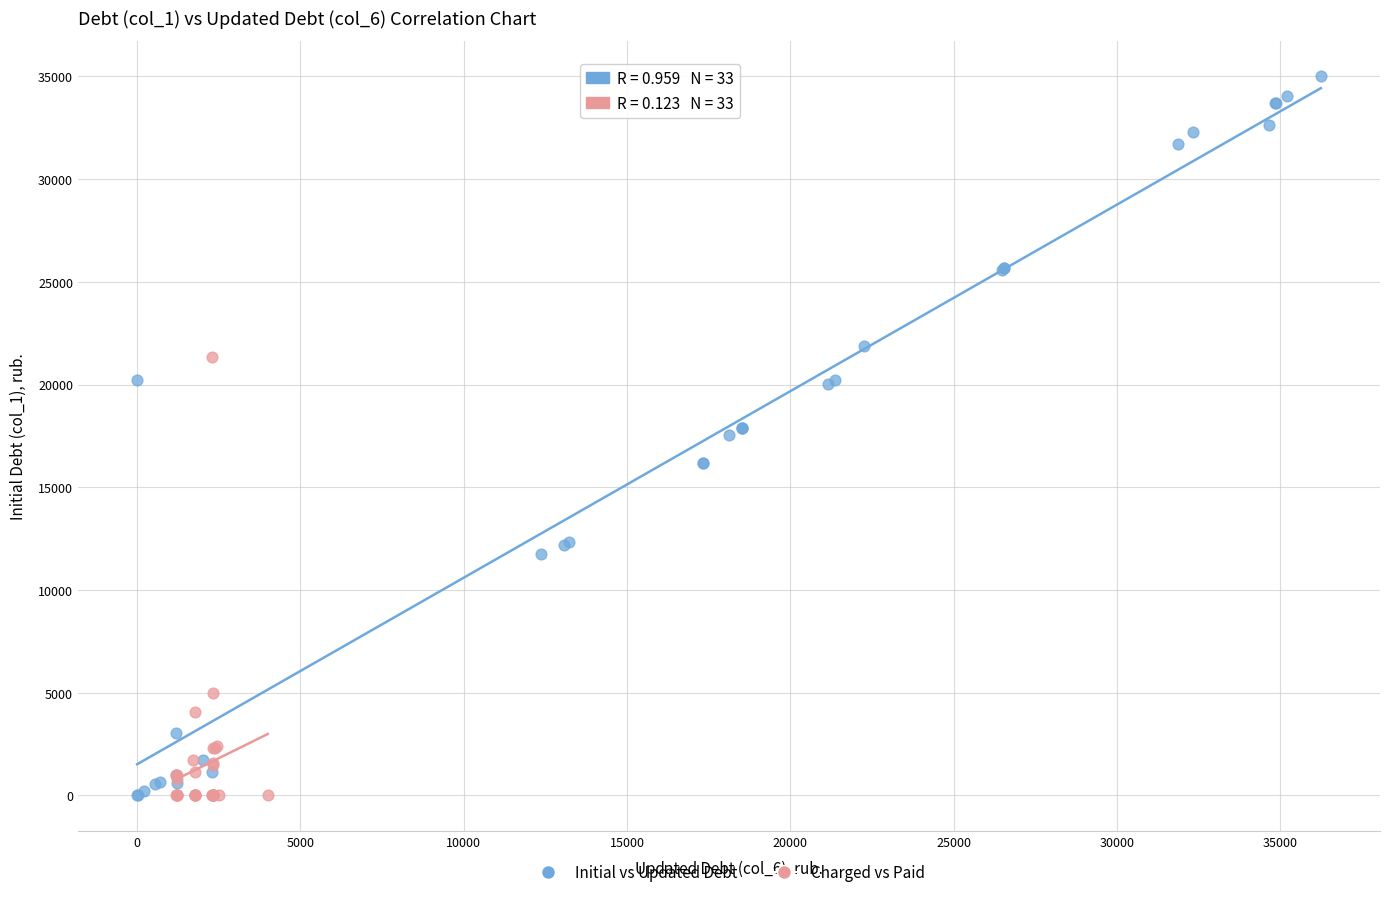

Which series contains the highest Y value?

Initial vs Updated Debt